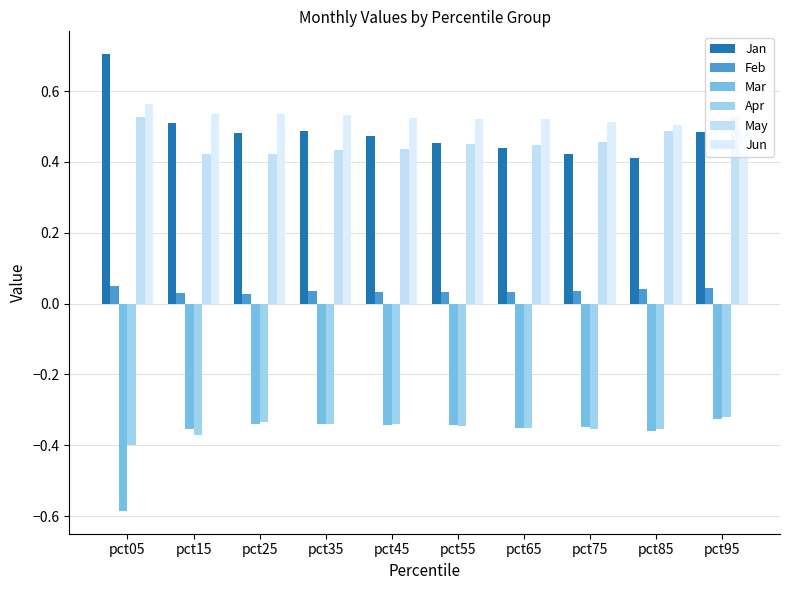

How many bars are there in total?

60